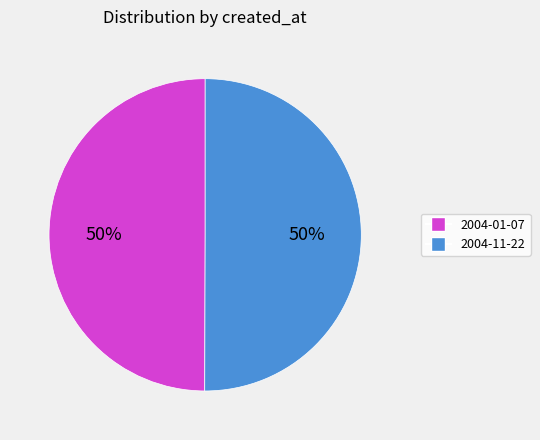

Do 2004-01-07 and 2004-11-22 together represent more than half of the pie?

Yes